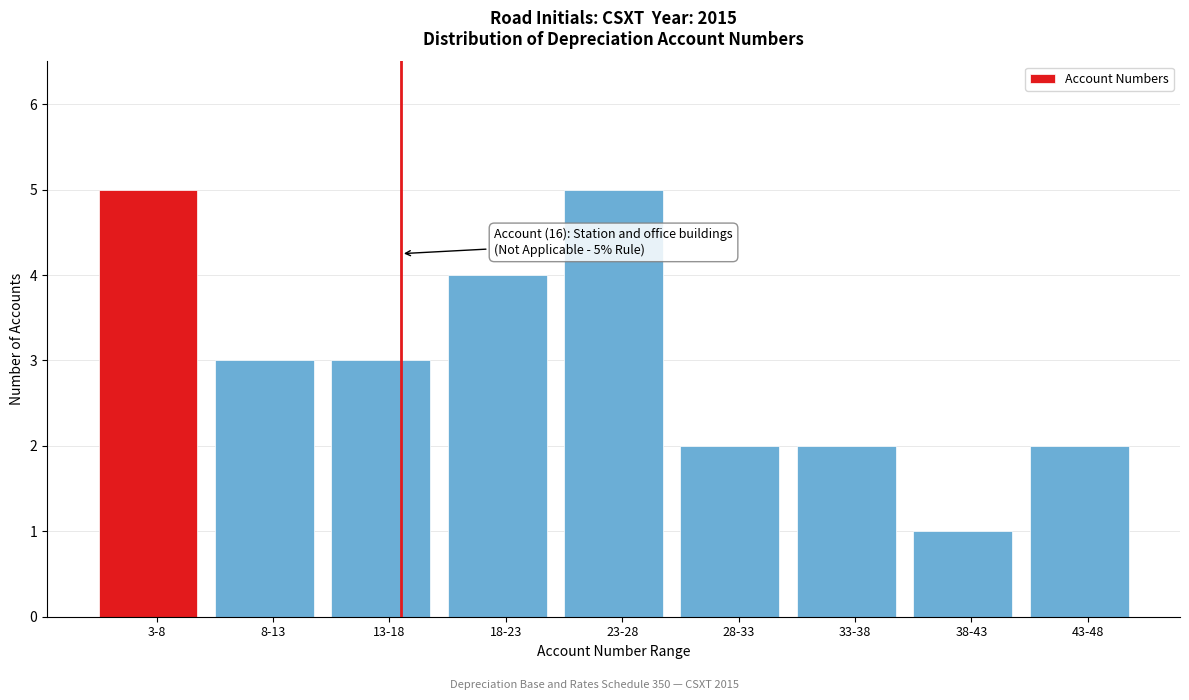

Reading left to right, transcribe all the data shown in this chart.

5	3	3	4	5	2	2	1	2